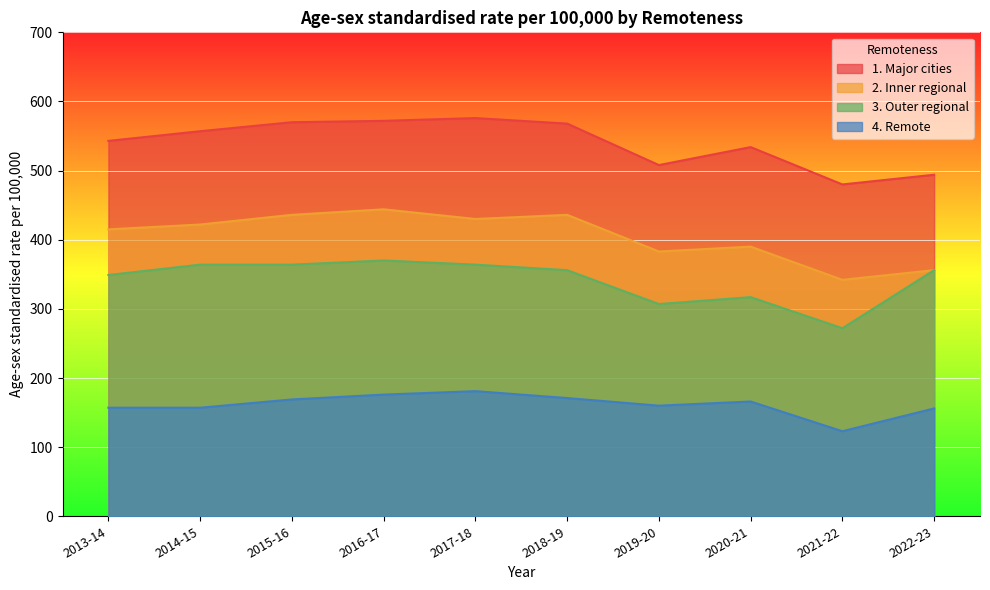

Is it true that 1. Major cities equals 972 at 2018-19?

False